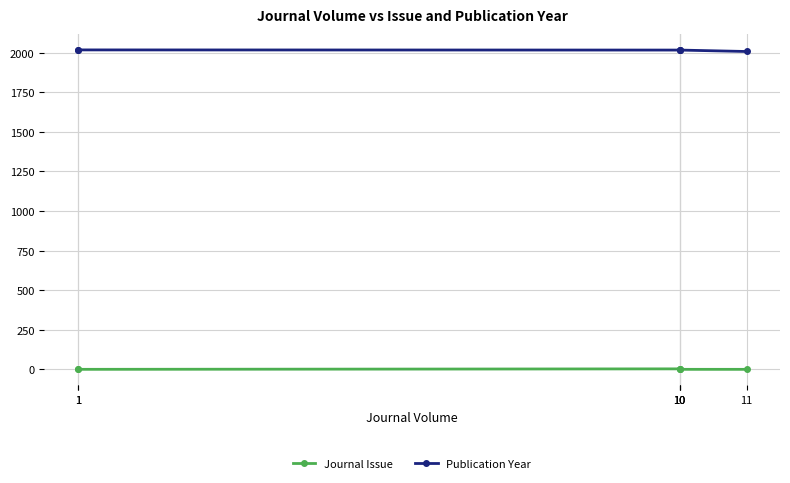

True or false: Journal Issue and Publication Year cross at least once.

False